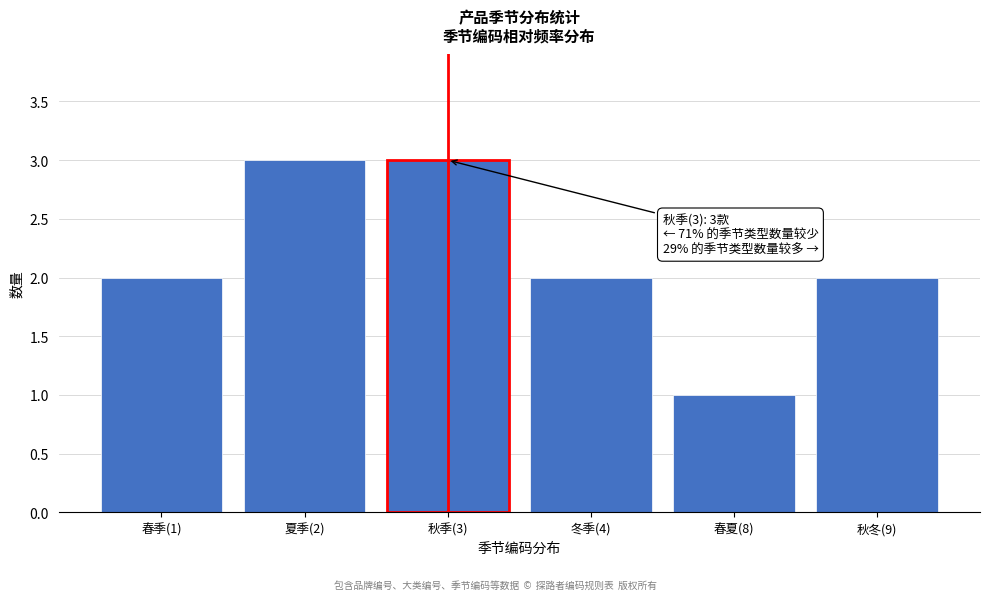

Reading left to right, transcribe all the data shown in this chart.

春季(1)=2	夏季(2)=3	秋季(3)=3	冬季(4)=2	春夏(8)=1	秋冬(9)=2